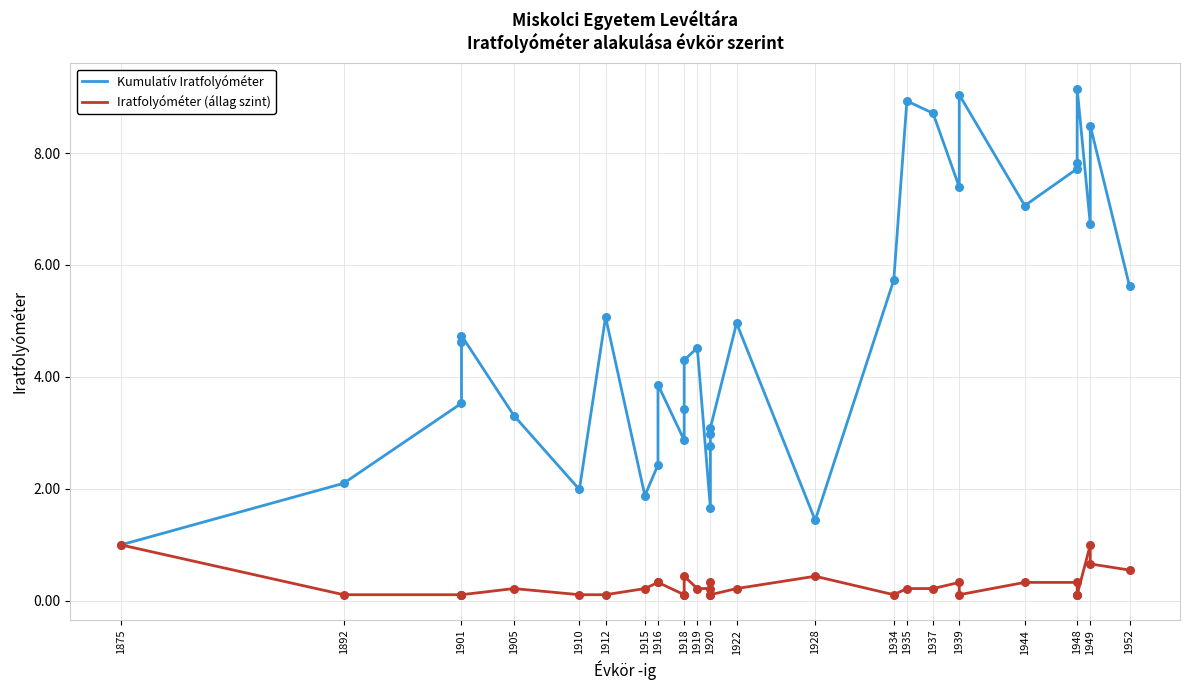

At how many categories does at least one series exceed 4?

18